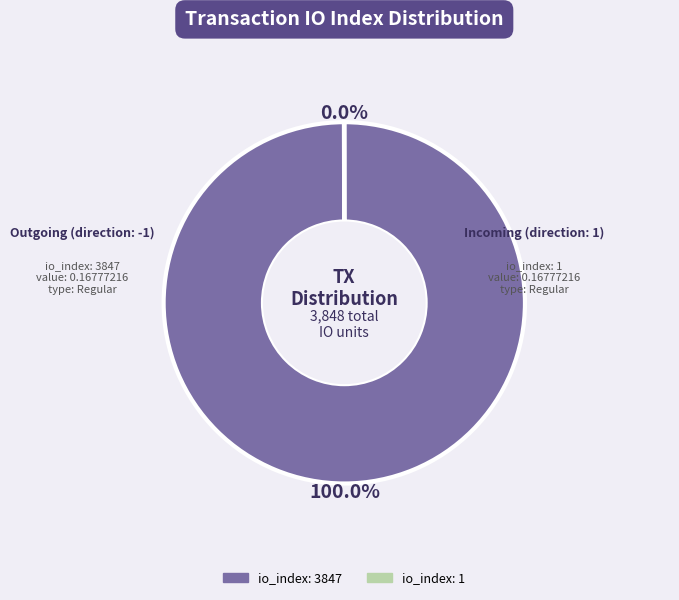

Is there any slice that represents more than half of the pie?

Yes